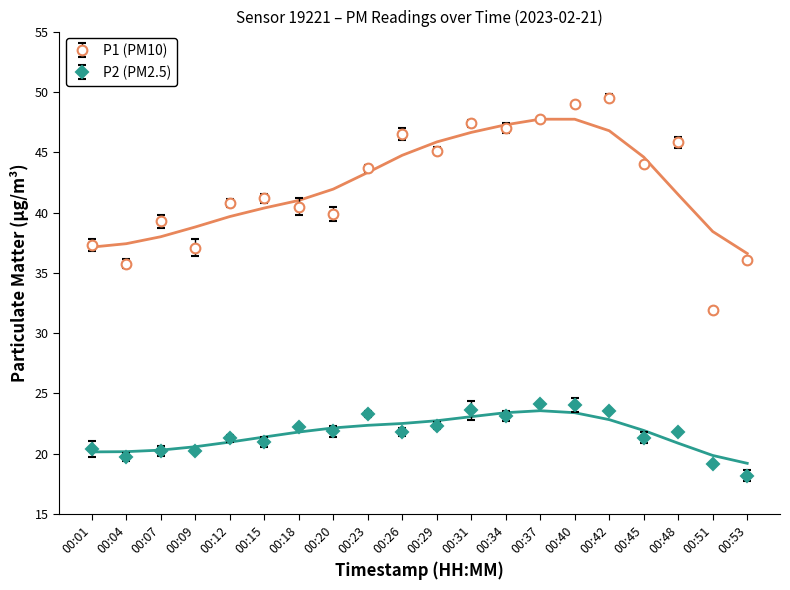

True or false: P2 and P1 intersect in this chart.

False